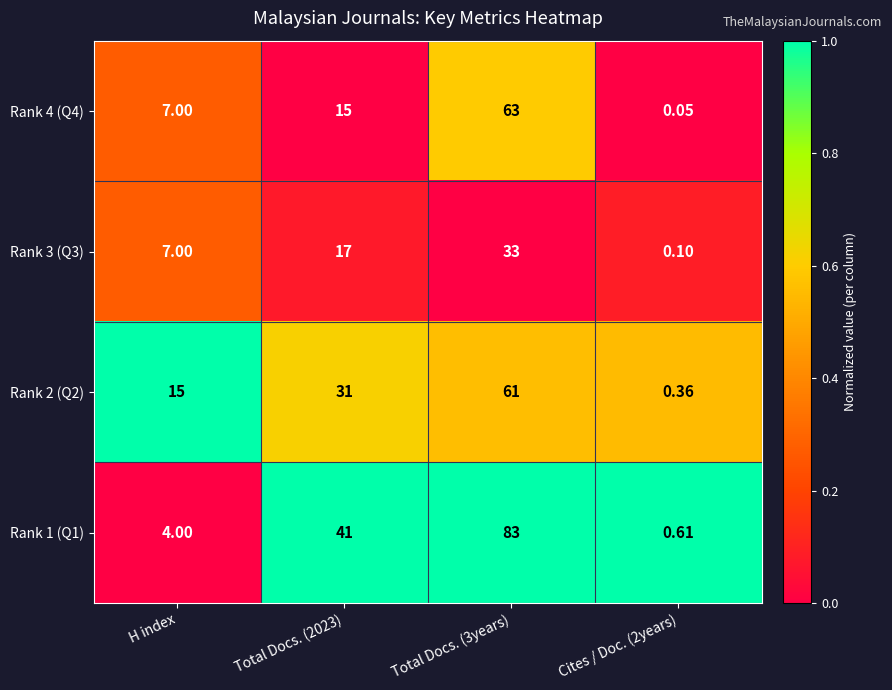

What is the total value across all series at Total Docs. (2023)?

104.0